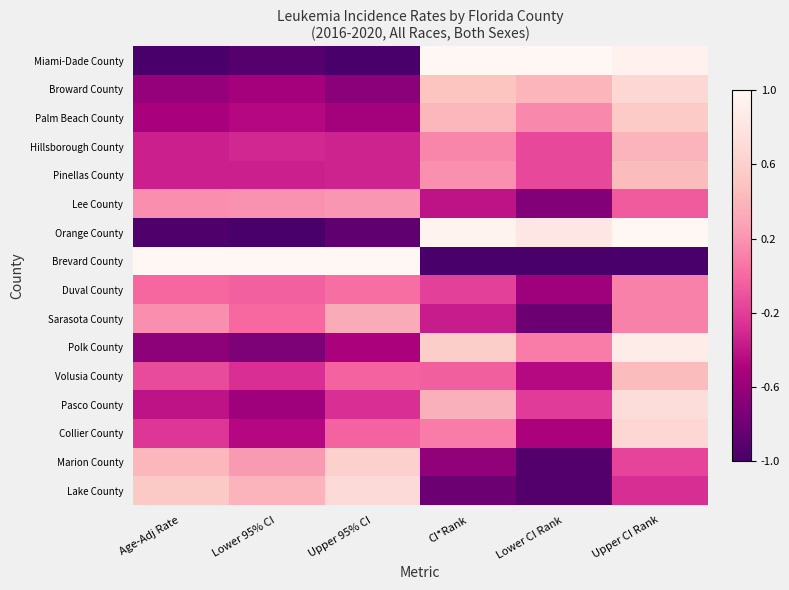

Reading left to right, list all the values displayed in this chart.

Miami-Dade County: Age-Adj Rate=-1.0	Lower 95% CI=-0.9	Upper 95% CI=-1.0	CI*Rank=1.0	Lower CI Rank=1.0	Upper CI Rank=0.9
Broward County: Age-Adj Rate=-0.6	Lower 95% CI=-0.5	Upper 95% CI=-0.7	CI*Rank=0.5	Lower CI Rank=0.4	Upper CI Rank=0.7
Palm Beach County: Age-Adj Rate=-0.5	Lower 95% CI=-0.5	Upper 95% CI=-0.5	CI*Rank=0.4	Lower CI Rank=0.2	Upper CI Rank=0.6
Hillsborough County: Age-Adj Rate=-0.3	Lower 95% CI=-0.3	Upper 95% CI=-0.3	CI*Rank=0.1	Lower CI Rank=-0.2	Upper CI Rank=0.4
Pinellas County: Age-Adj Rate=-0.3	Lower 95% CI=-0.3	Upper 95% CI=-0.3	CI*Rank=0.2	Lower CI Rank=-0.2	Upper CI Rank=0.4
Lee County: Age-Adj Rate=0.2	Lower 95% CI=0.2	Upper 95% CI=0.2	CI*Rank=-0.4	Lower CI Rank=-0.7	Upper CI Rank=-0.1
Orange County: Age-Adj Rate=-1.0	Lower 95% CI=-1.0	Upper 95% CI=-0.9	CI*Rank=1.0	Lower CI Rank=0.8	Upper CI Rank=1.0
Brevard County: Age-Adj Rate=1.0	Lower 95% CI=1.0	Upper 95% CI=1.0	CI*Rank=-1.0	Lower CI Rank=-1.0	Upper CI Rank=-1.0
Duval County: Age-Adj Rate=-0.0	Lower 95% CI=-0.0	Upper 95% CI=0.0	CI*Rank=-0.2	Lower CI Rank=-0.6	Upper CI Rank=0.1
Sarasota County: Age-Adj Rate=0.2	Lower 95% CI=0.0	Upper 95% CI=0.3	CI*Rank=-0.4	Lower CI Rank=-0.8	Upper CI Rank=0.1
Polk County: Age-Adj Rate=-0.7	Lower 95% CI=-0.7	Upper 95% CI=-0.5	CI*Rank=0.6	Lower CI Rank=0.1	Upper CI Rank=0.9
Volusia County: Age-Adj Rate=-0.1	Lower 95% CI=-0.3	Upper 95% CI=-0.0	CI*Rank=-0.0	Lower CI Rank=-0.5	Upper CI Rank=0.4
Pasco County: Age-Adj Rate=-0.4	Lower 95% CI=-0.6	Upper 95% CI=-0.3	CI*Rank=0.4	Lower CI Rank=-0.2	Upper CI Rank=0.7
Collier County: Age-Adj Rate=-0.2	Lower 95% CI=-0.5	Upper 95% CI=-0.0	CI*Rank=0.1	Lower CI Rank=-0.5	Upper CI Rank=0.7
Marion County: Age-Adj Rate=0.4	Lower 95% CI=0.2	Upper 95% CI=0.6	CI*Rank=-0.6	Lower CI Rank=-0.9	Upper CI Rank=-0.2
Lake County: Age-Adj Rate=0.6	Lower 95% CI=0.4	Upper 95% CI=0.7	CI*Rank=-0.8	Lower CI Rank=-0.9	Upper CI Rank=-0.3